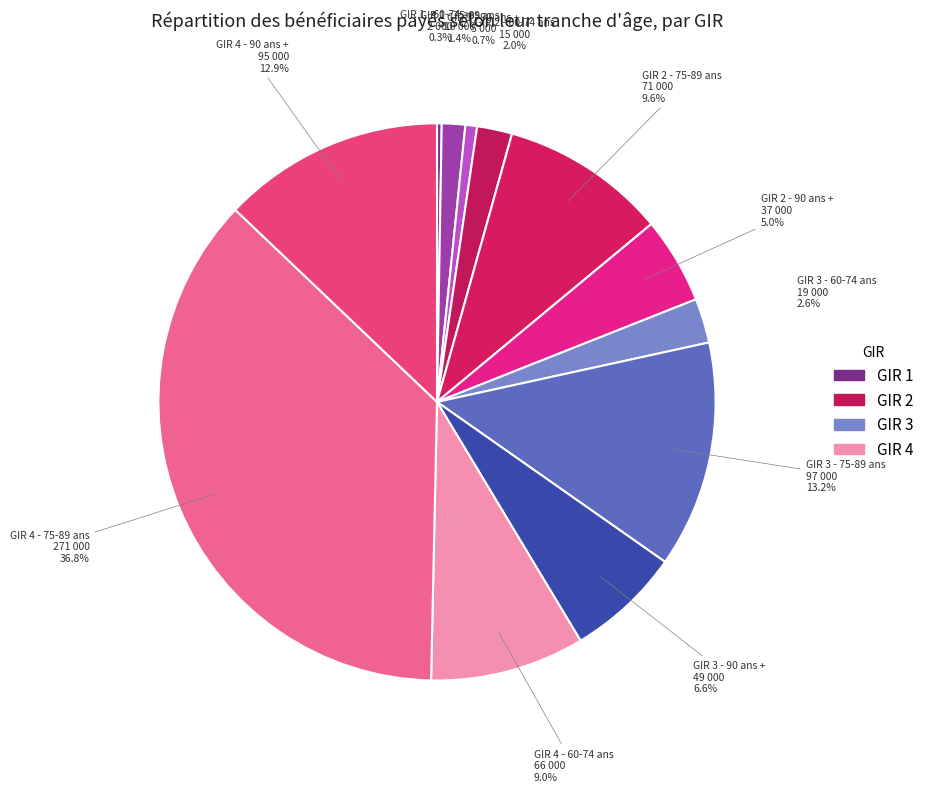

Rank the categories by value from highest to lowest.

GIR 4 - 75-89 ans, GIR 3 - 75-89 ans, GIR 4 - 90 ans +, GIR 2 - 75-89 ans, GIR 4 - 60-74 ans, GIR 3 - 90 ans +, GIR 2 - 90 ans +, GIR 3 - 60-74 ans, GIR 2 - 60-74 ans, GIR 1 - 75-89 ans, GIR 1 - 90 ans +, GIR 1 - 60-74 ans